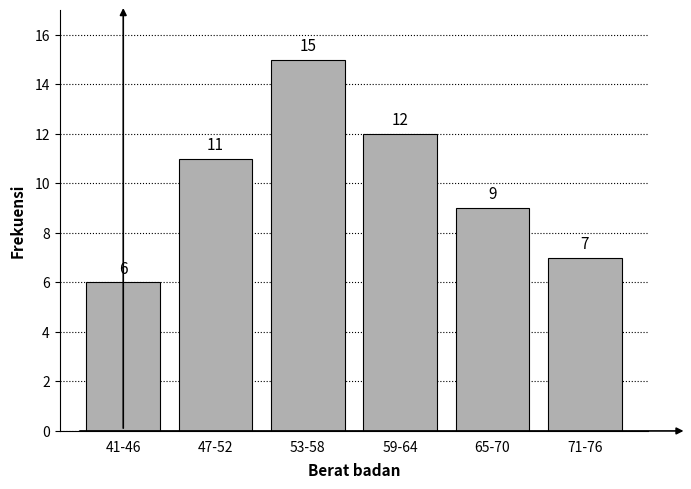

Reading right to left, extract all data points from this chart.

7	9	12	15	11	6